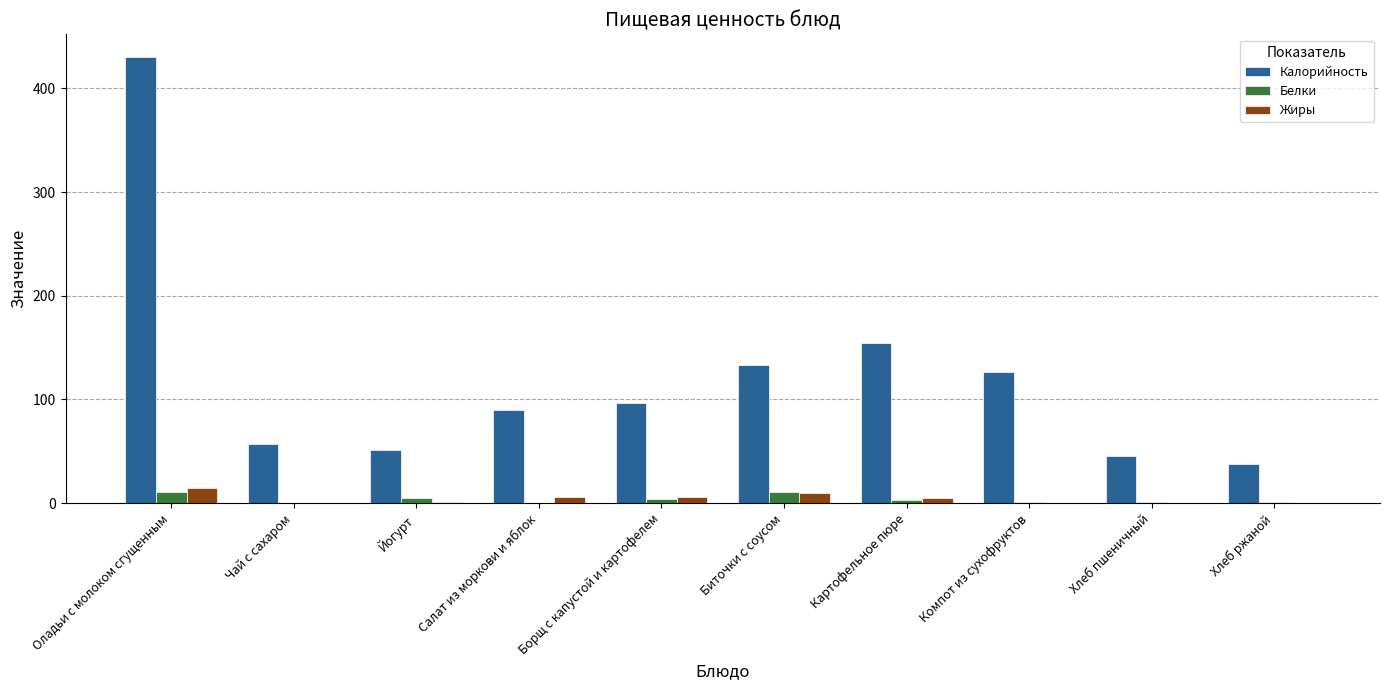

At which category does the chart reach its peak across all series?

Оладьи с молоком сгущенным